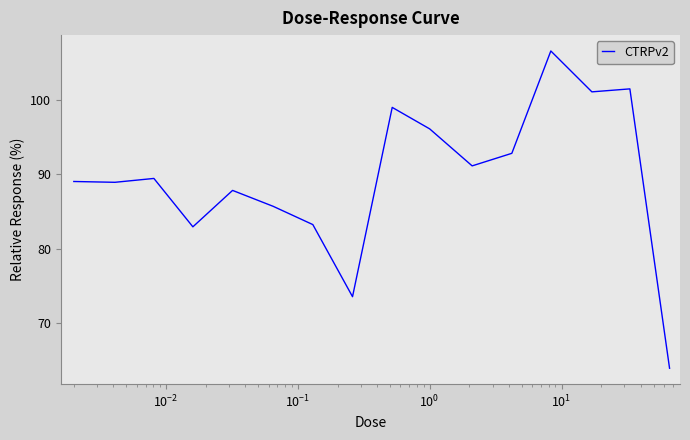

What is the smallest value displayed?

63.9